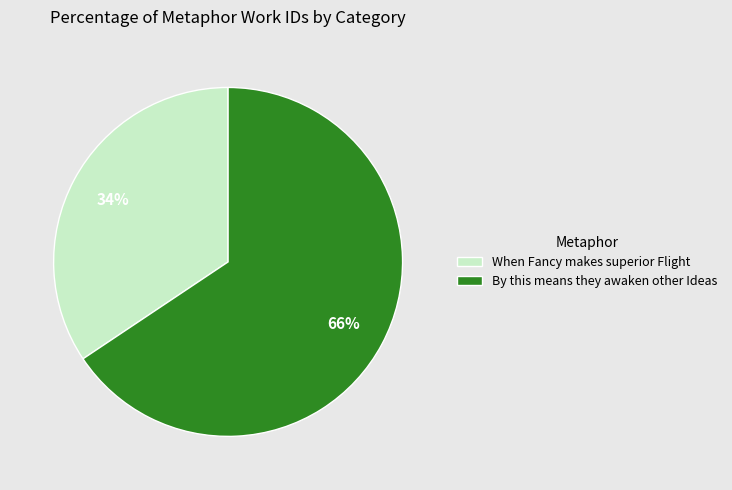

Approximately how many times larger is the value at When Fancy makes superior Flight compared to By this means they awaken other Ideas?

0.5